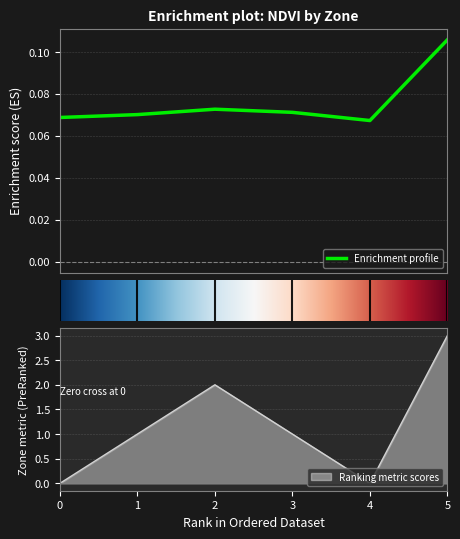

Reading left to right, what are all the values shown in this chart?

NDVI: 0=0.1	1=0.1	2=0.1	3=0.1	4=0.1	5=0.1
Zone: 0=0.0	1=1.0	2=2.0	3=1.0	4=0.0	5=3.0